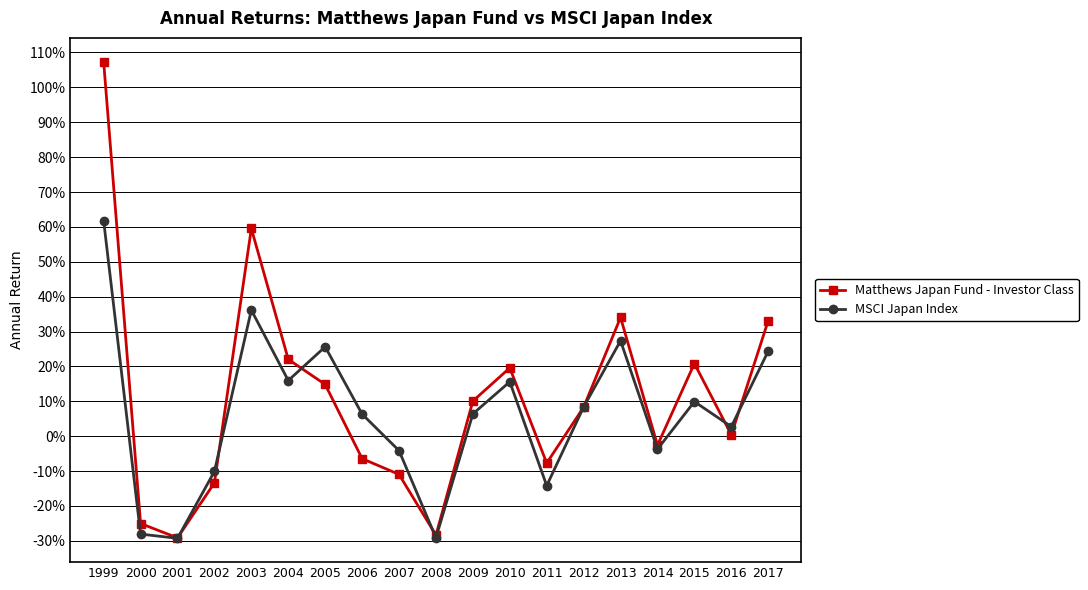

True or false: MSCI Japan Index and Matthews Japan Fund - Investor Class intersect in this chart.

True